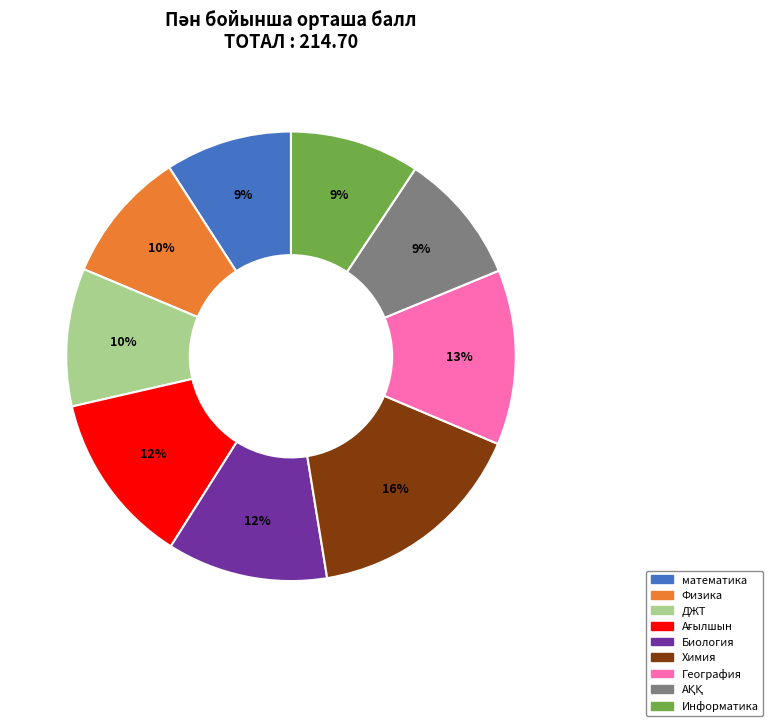

To the nearest percent, what is the difference between the largest and smallest slice percentages?

7%